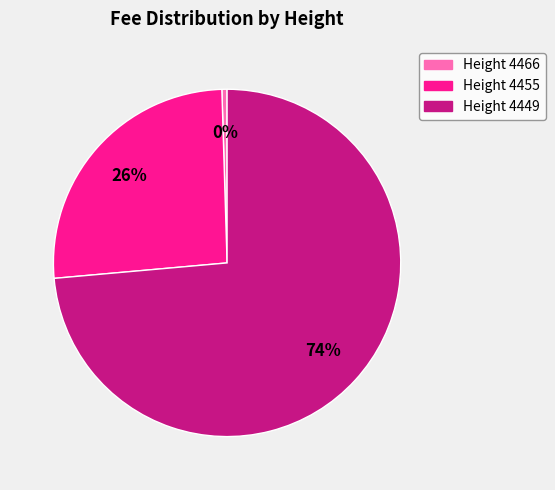

Which slice represents more than half of the pie?

Height 4449